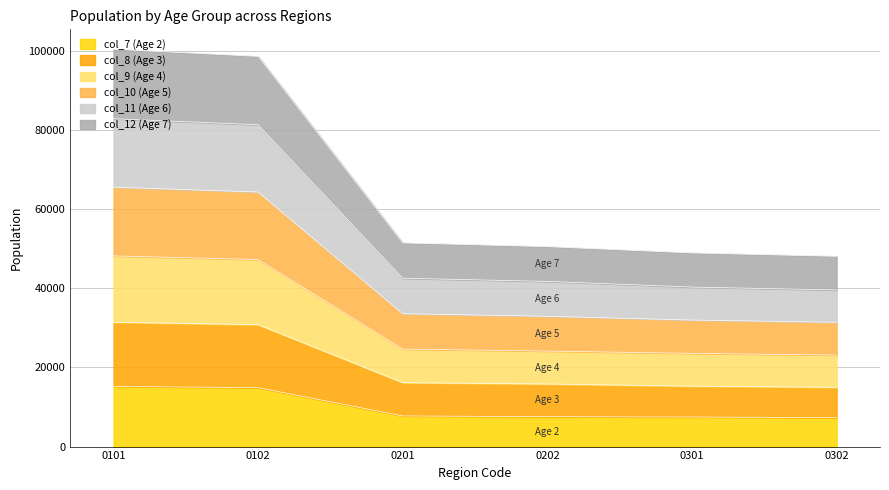

At how many categories does at least one series exceed 44687?

6